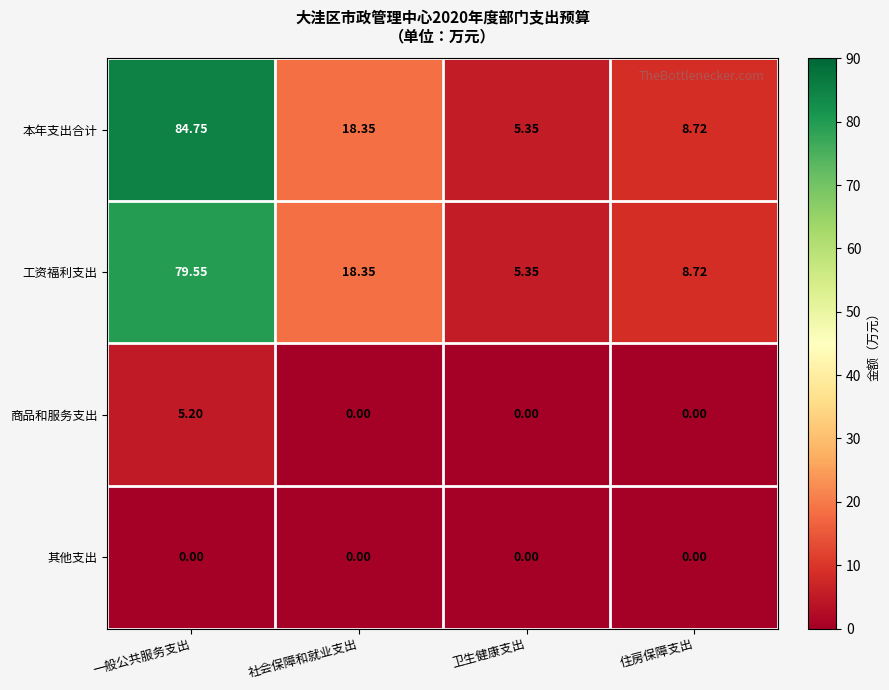

Which series changed the most between 一般公共服务支出 and 卫生健康支出?

本年支出合计